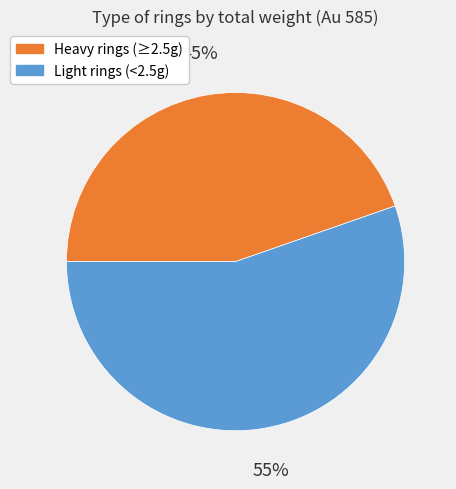

What percentage is the Heavy rings (≥2.5g) slice, to the nearest percent?

45%